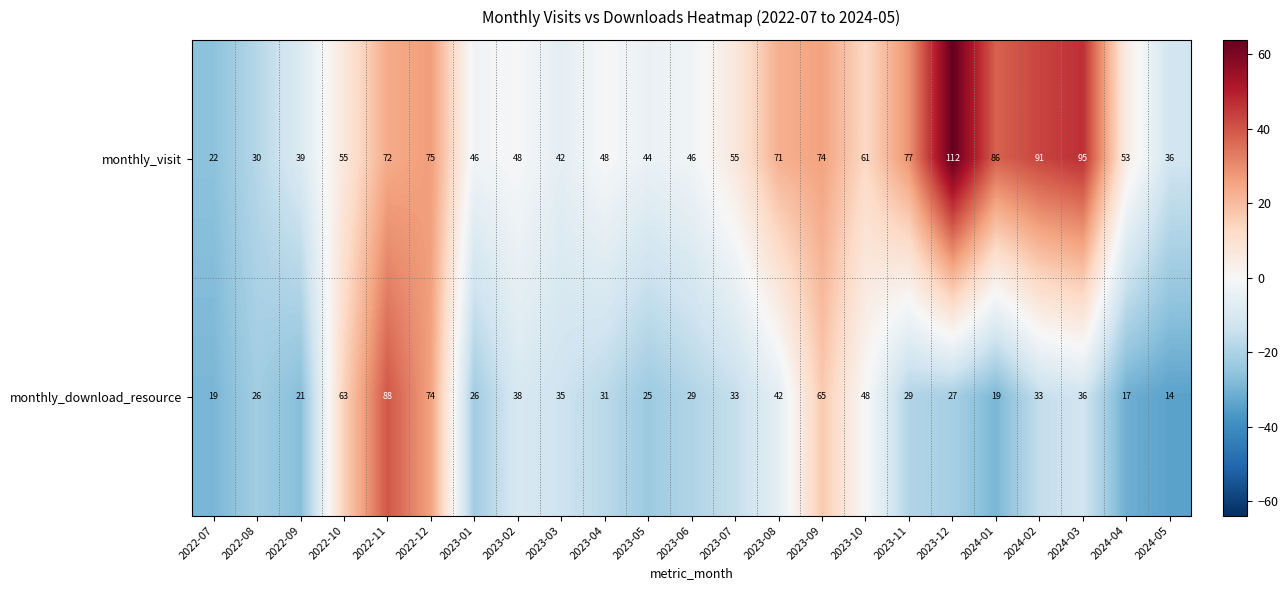

What is the maximum value shown in the chart?

112